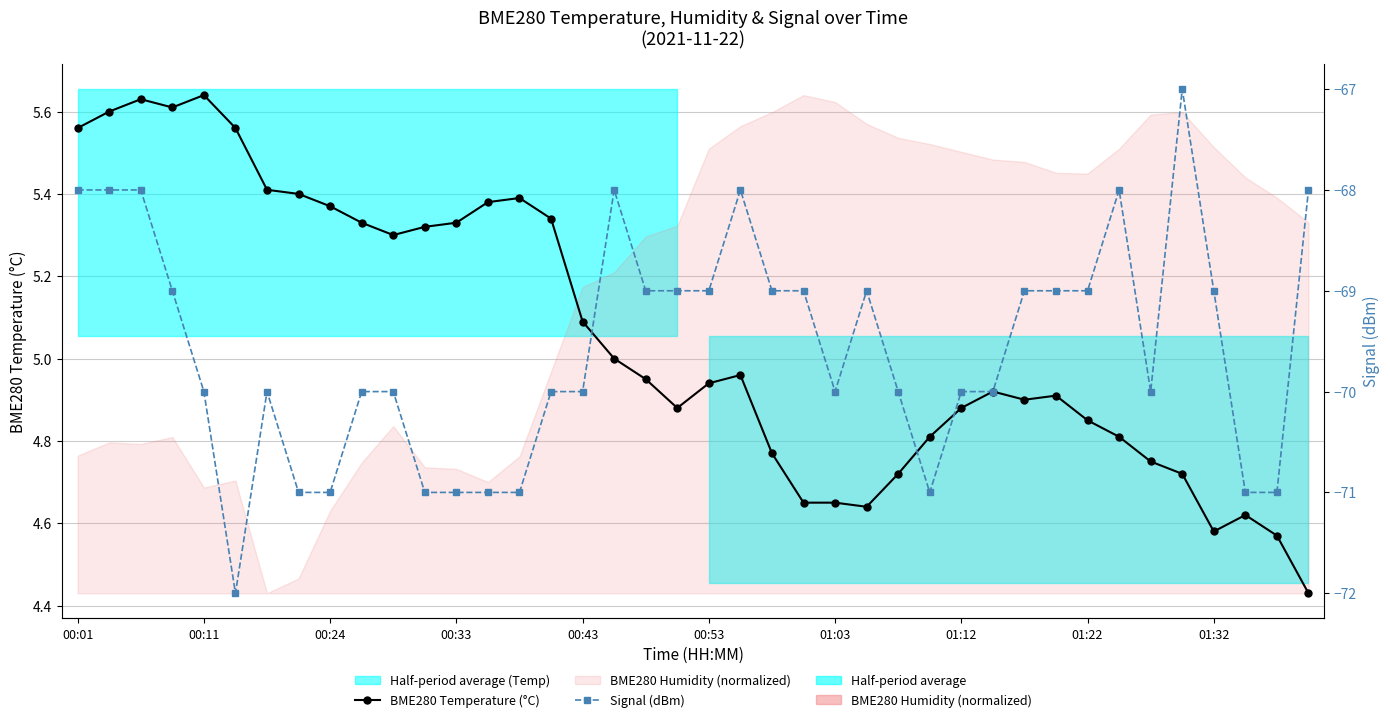

Reading left to right, list all the values displayed in this chart.

BME280 Temperature (°C): 5.6	5.6	5.6	5.6	5.6	5.6	5.4	5.4	5.4	5.3	5.3	5.3	5.3	5.4	5.4	5.3	5.1	5.0	5.0	4.9	4.9	5.0	4.8	4.7	4.7	4.6	4.7	4.8	4.9	4.9	4.9	4.9	4.8	4.8	4.8	4.7	4.6	4.6	4.6	4.4
Signal (dBm): -68.0	-68.0	-68.0	-69.0	-70.0	-72.0	-70.0	-71.0	-71.0	-70.0	-70.0	-71.0	-71.0	-71.0	-71.0	-70.0	-70.0	-68.0	-69.0	-69.0	-69.0	-68.0	-69.0	-69.0	-70.0	-69.0	-70.0	-71.0	-70.0	-70.0	-69.0	-69.0	-69.0	-68.0	-70.0	-67.0	-69.0	-71.0	-71.0	-68.0